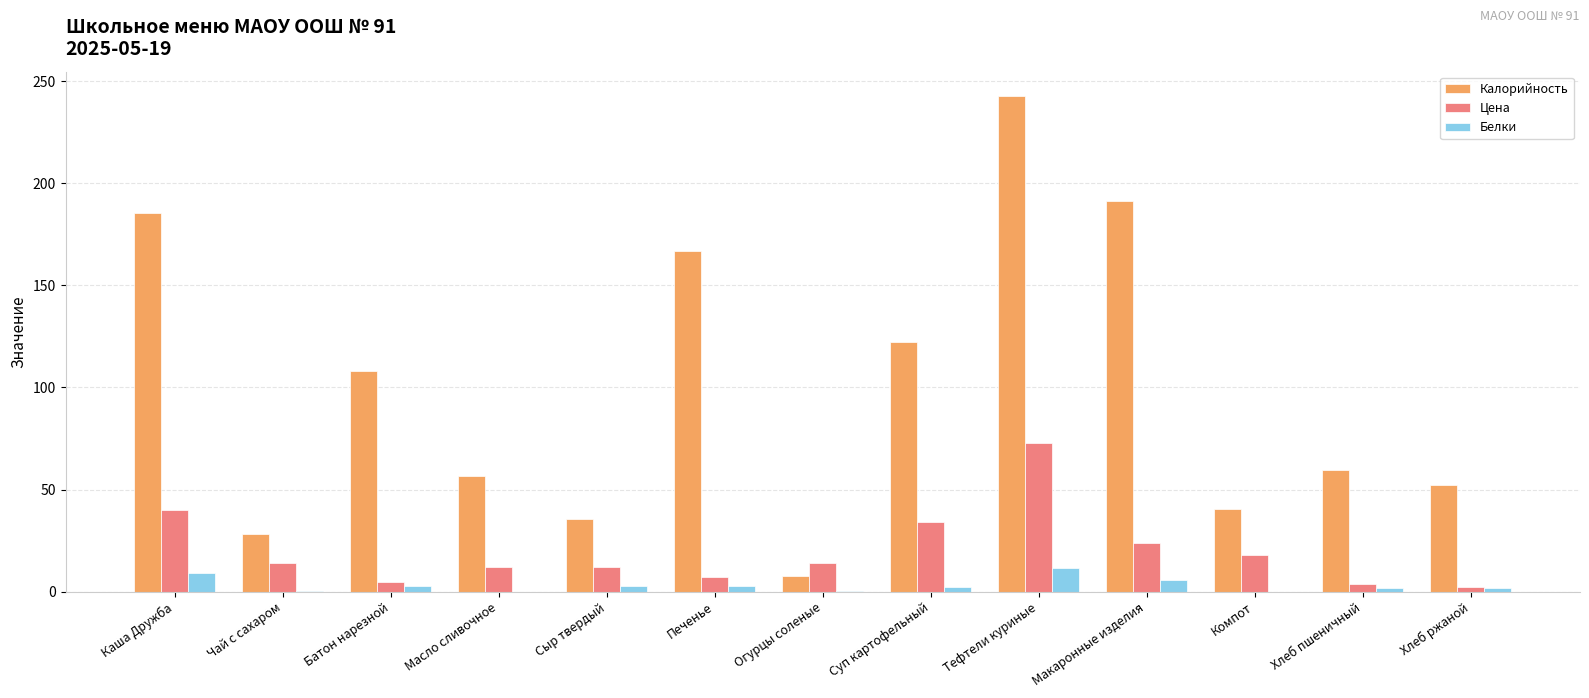

Which label corresponds to the largest value in the chart?

Тефтели куриные